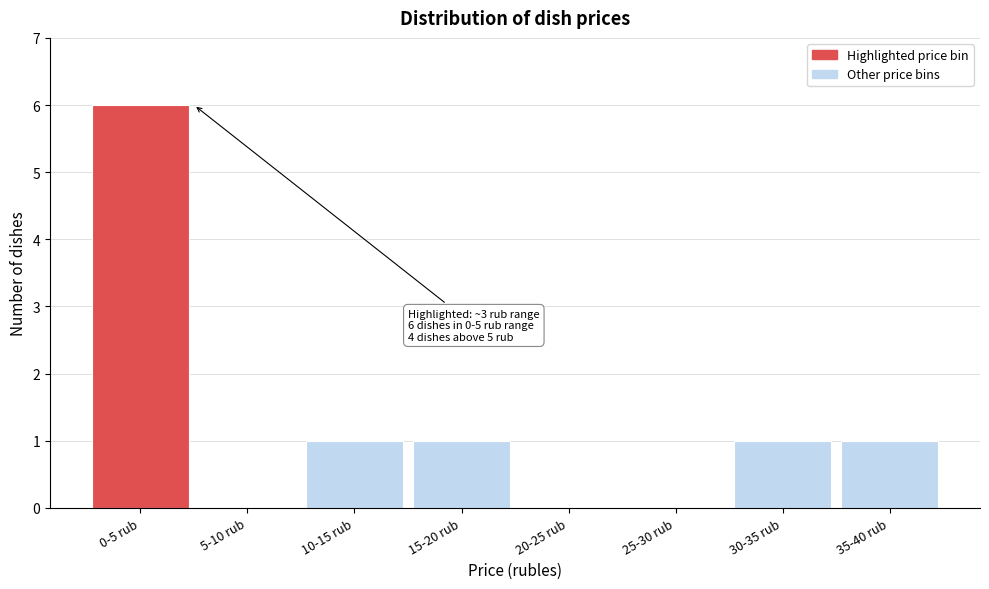

Reading left to right, what are all the values shown in this chart?

0-5 rub=6	5-10 rub=0	10-15 rub=1	15-20 rub=1	20-25 rub=0	25-30 rub=0	30-35 rub=1	35-40 rub=1